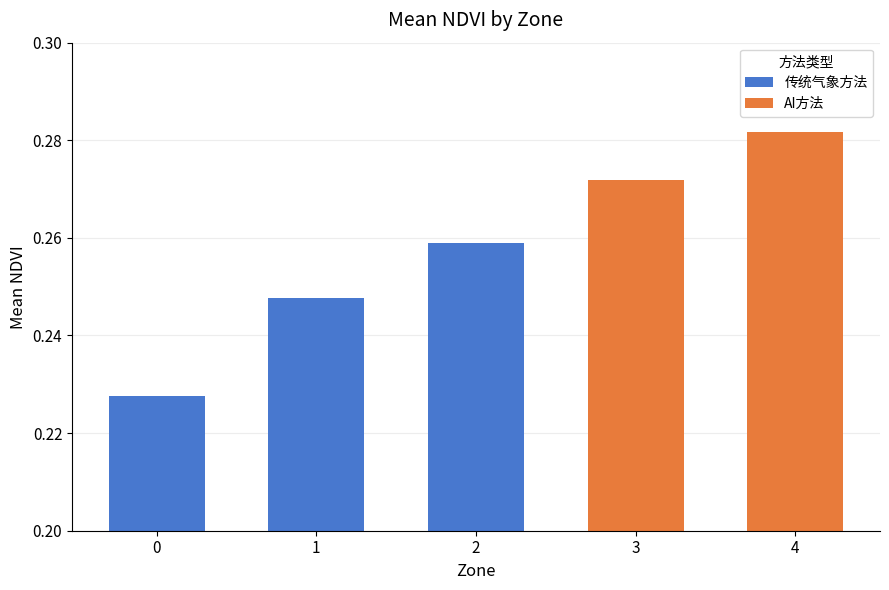

Rank the categories by value from highest to lowest.

4, 3, 2, 1, 0